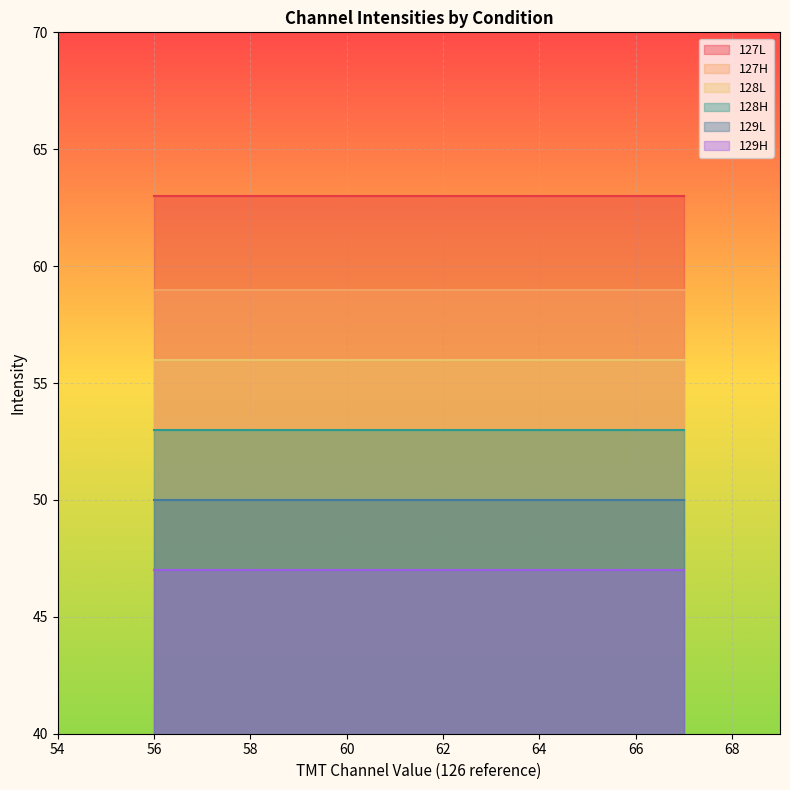

Which series has the widest spread of values?

127L